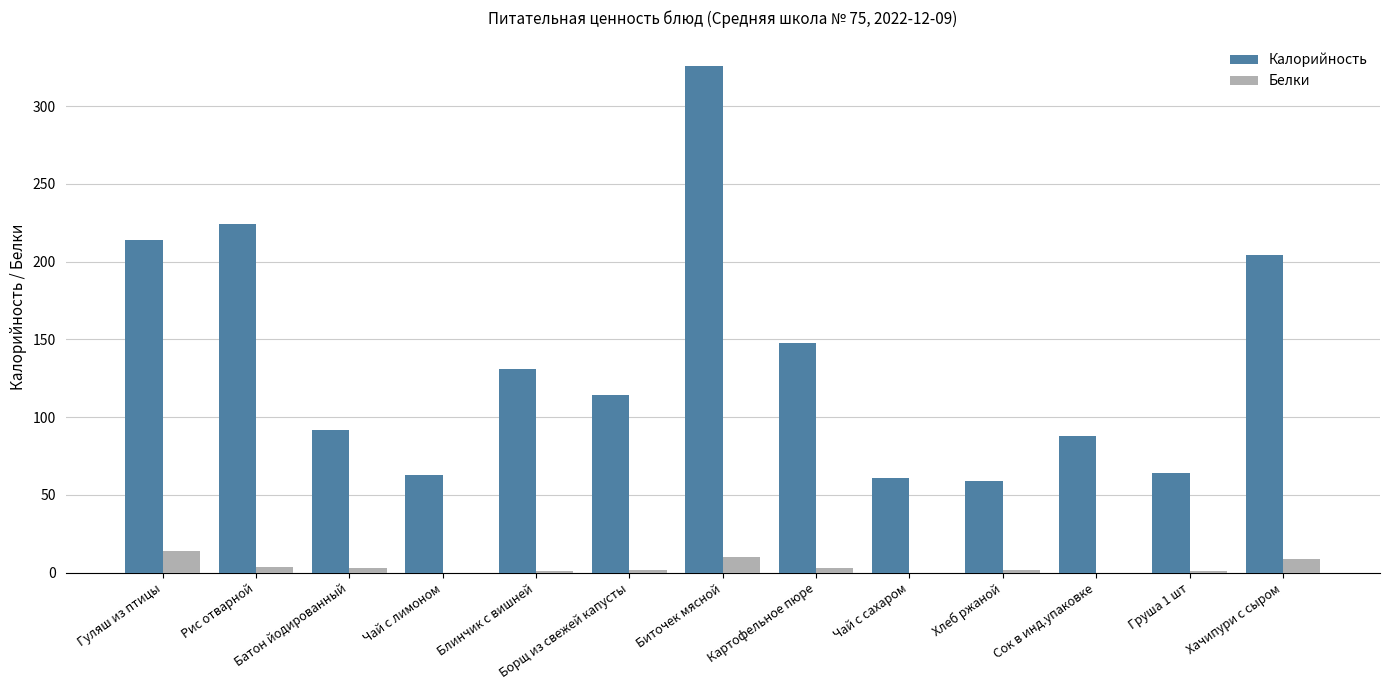

What is the sum of all Калорийность values?

1788